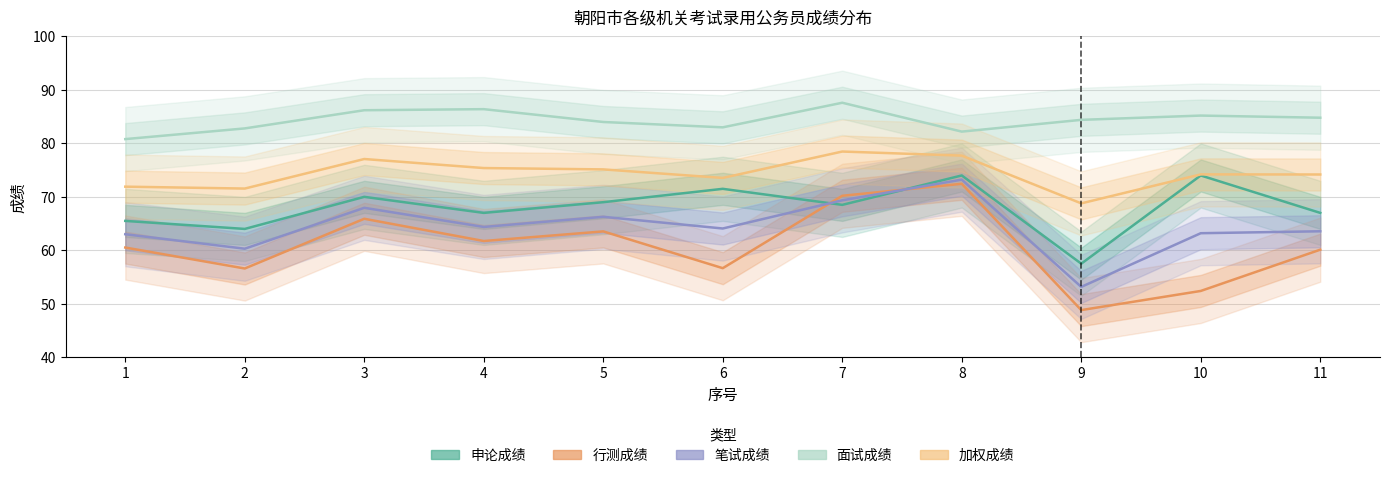

At how many categories does at least one series exceed 79?

11